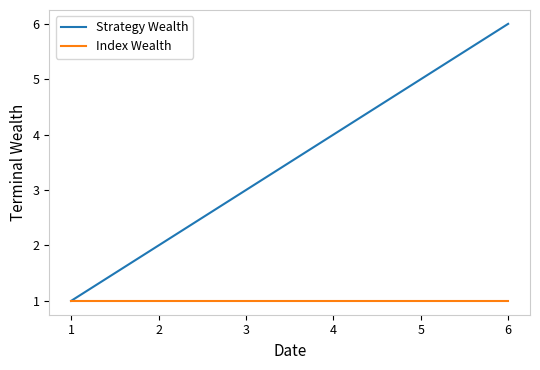

What value does the Index Wealth series have at 4?

1